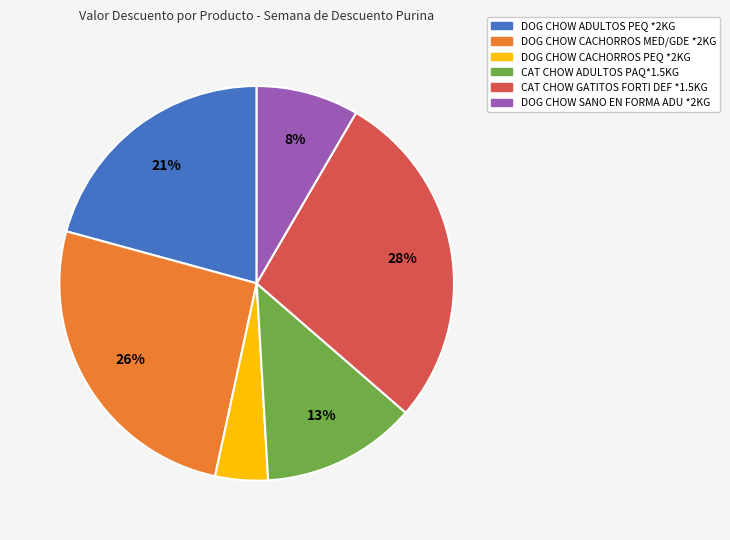

Is there a majority slice in this chart?

No